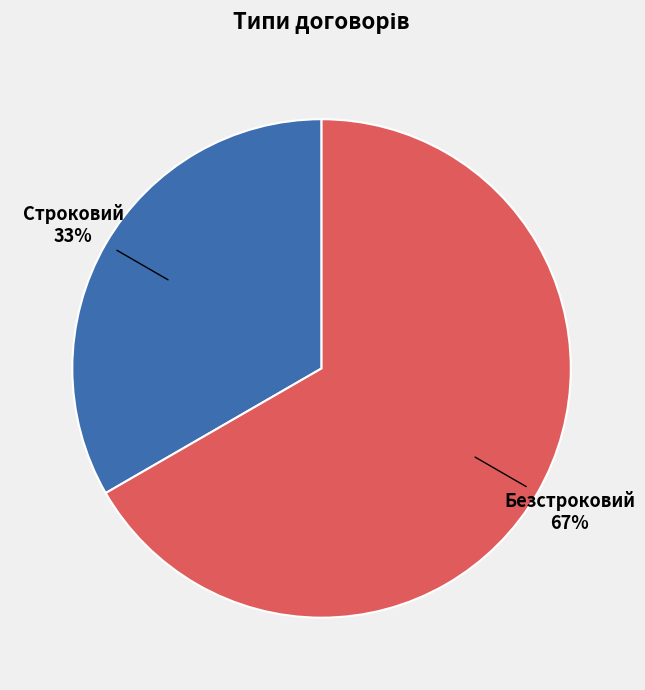

Combined, do Строковий and Безстроковий account for over 50%?

Yes